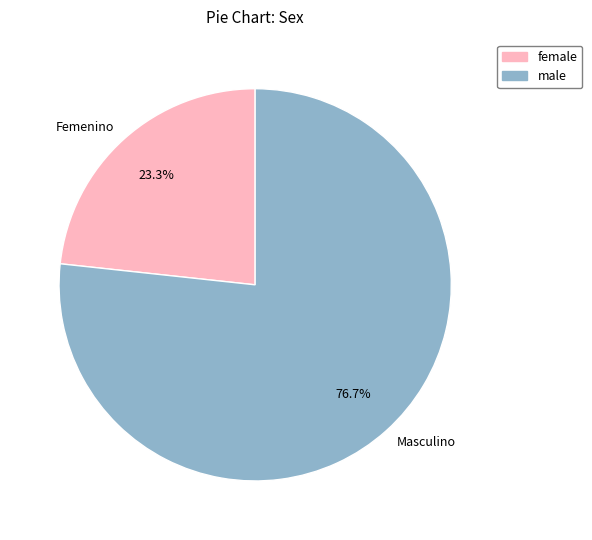

Between male and female, which is larger?

male